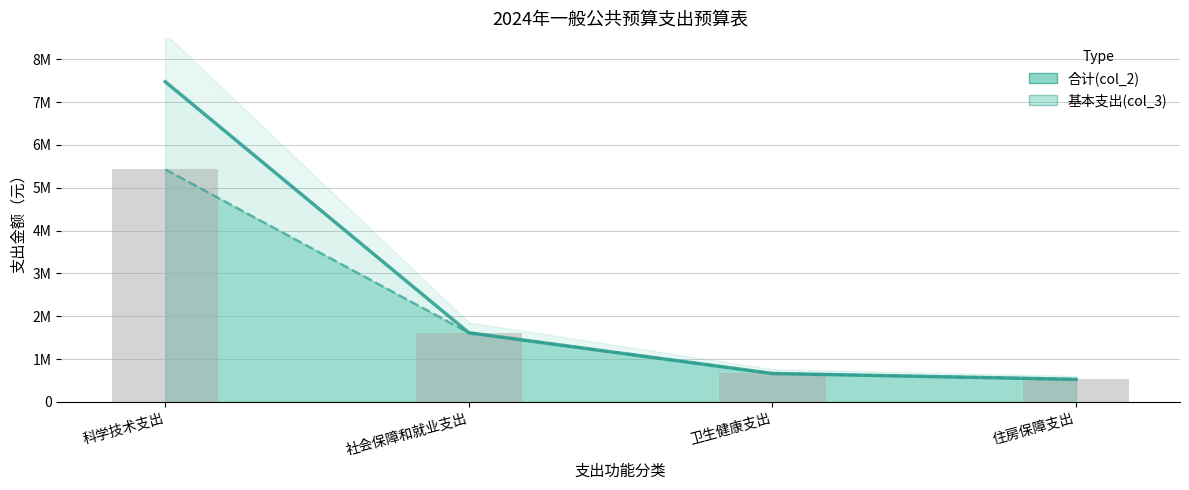

Reading left to right, what are all the values shown in this chart?

合计(col_2): 7476005.2	1613600.0	663520.0	527148.0
基本支出(col_3): 5430406.2	1613600.0	663520.0	527148.0